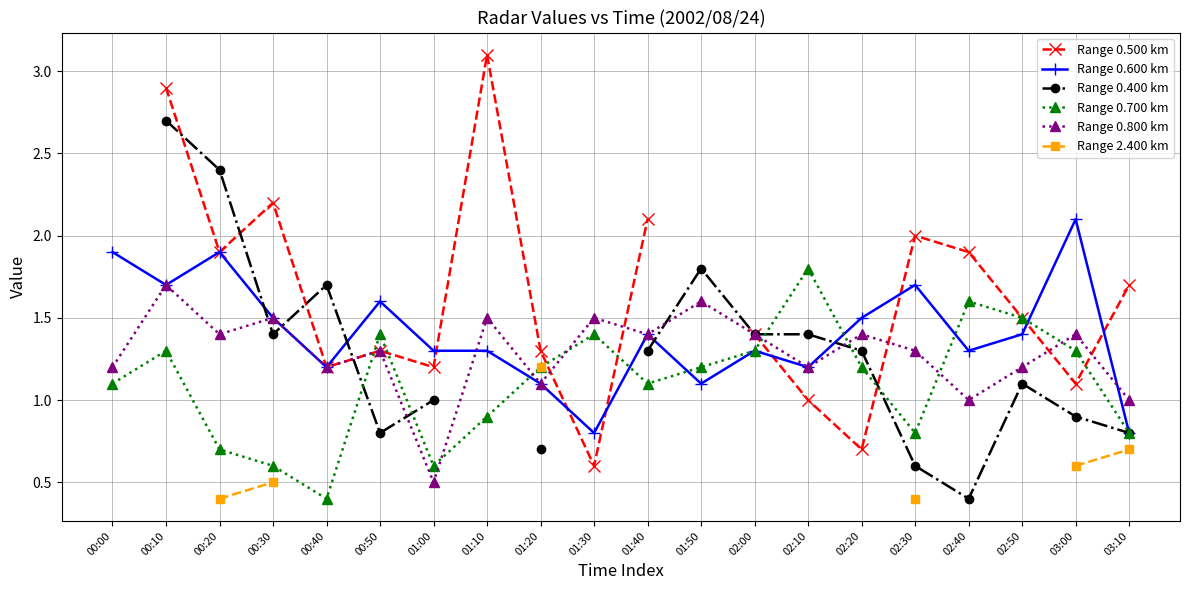

What are all the series names shown in the legend?

Range 0.500 km, Range 0.600 km, Range 0.400 km, Range 0.700 km, Range 0.800 km, Range 2.400 km